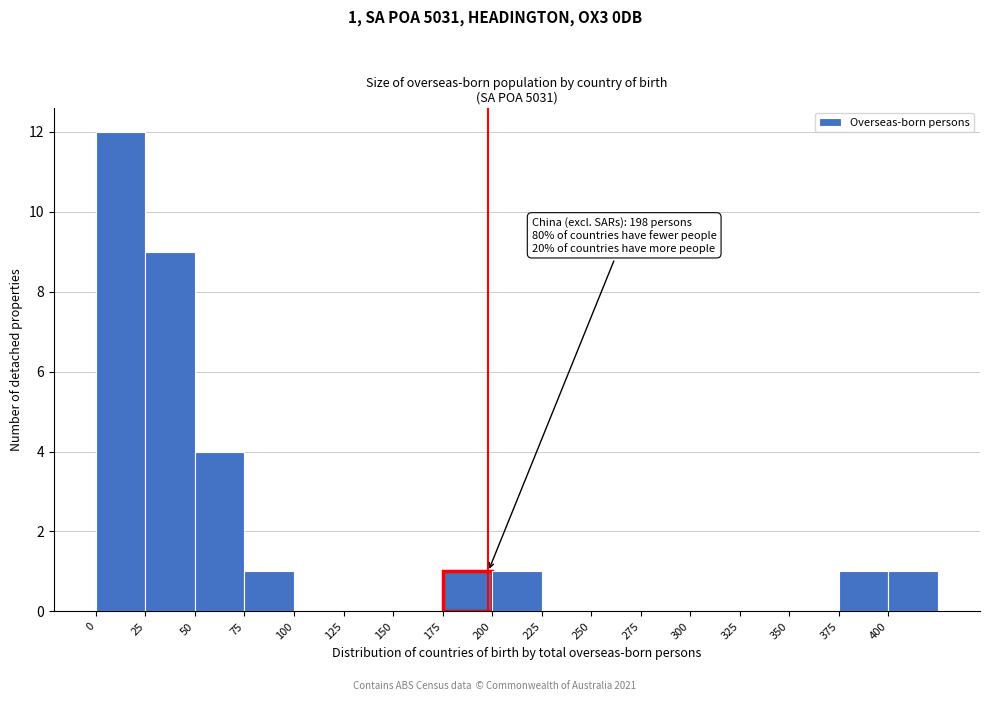

Which range on the x-axis has the tallest bar?

0 to 25